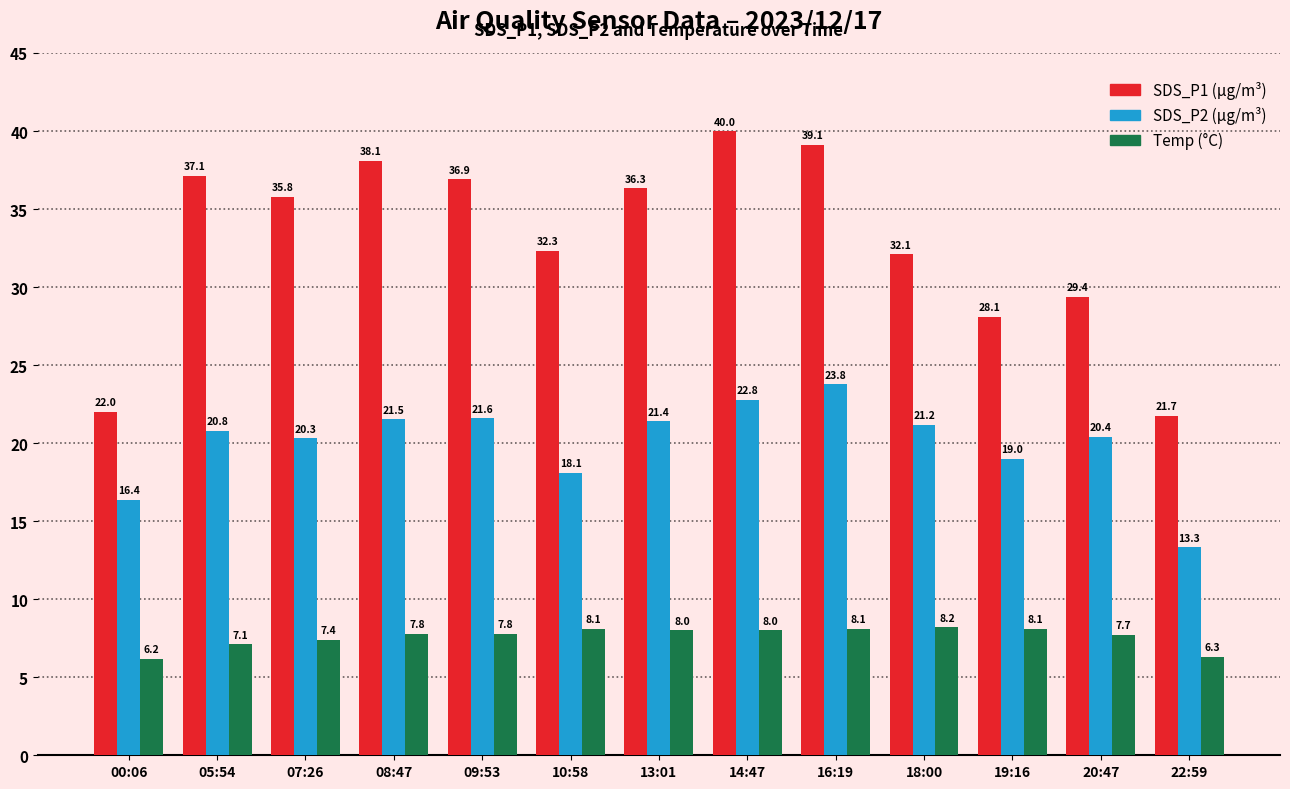

At which category is the sum across all series the highest?

16:19